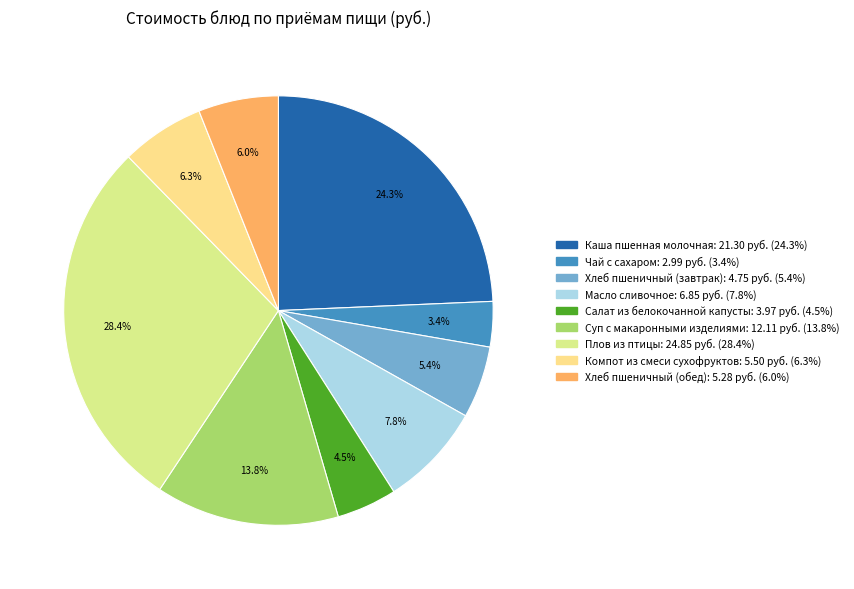

Does Масло сливочное represent more than half of the total?

No